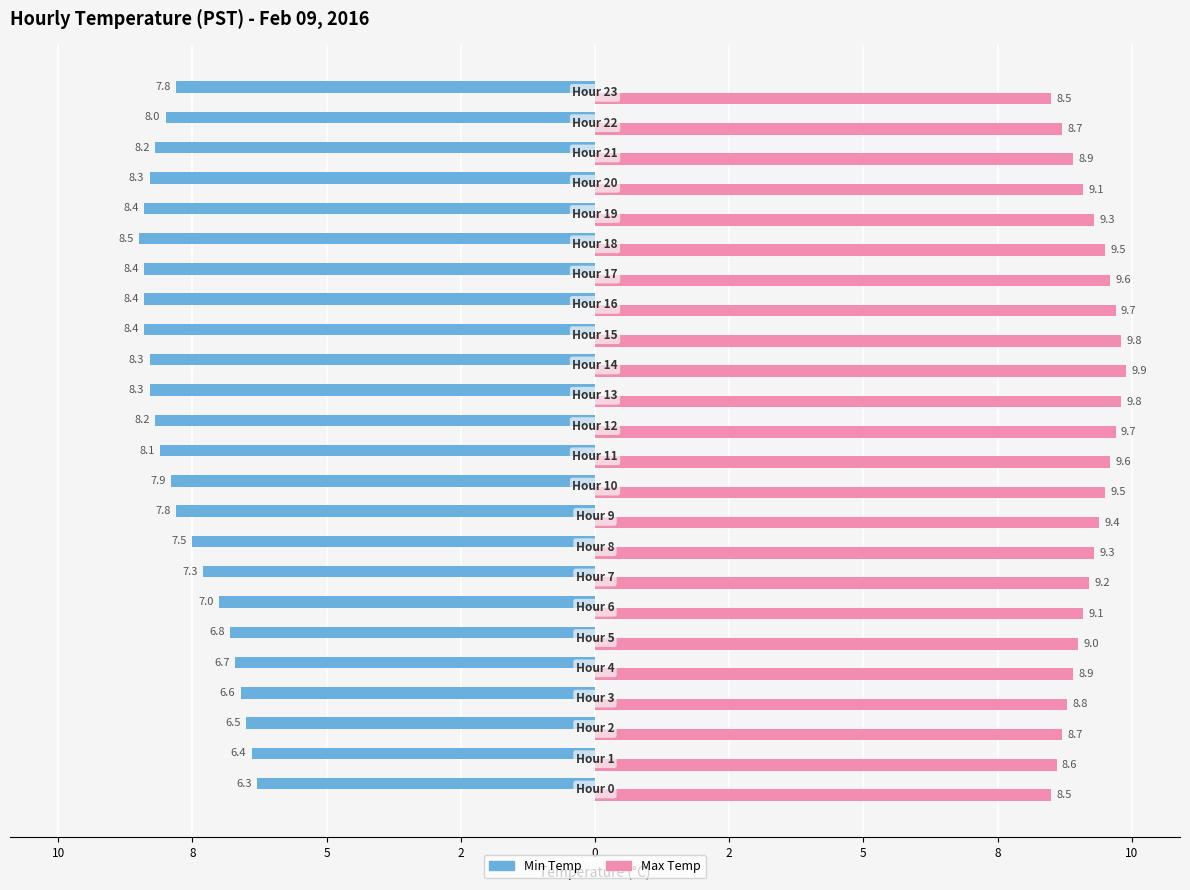

What are all the series names shown in the legend?

Min Temp, Max Temp